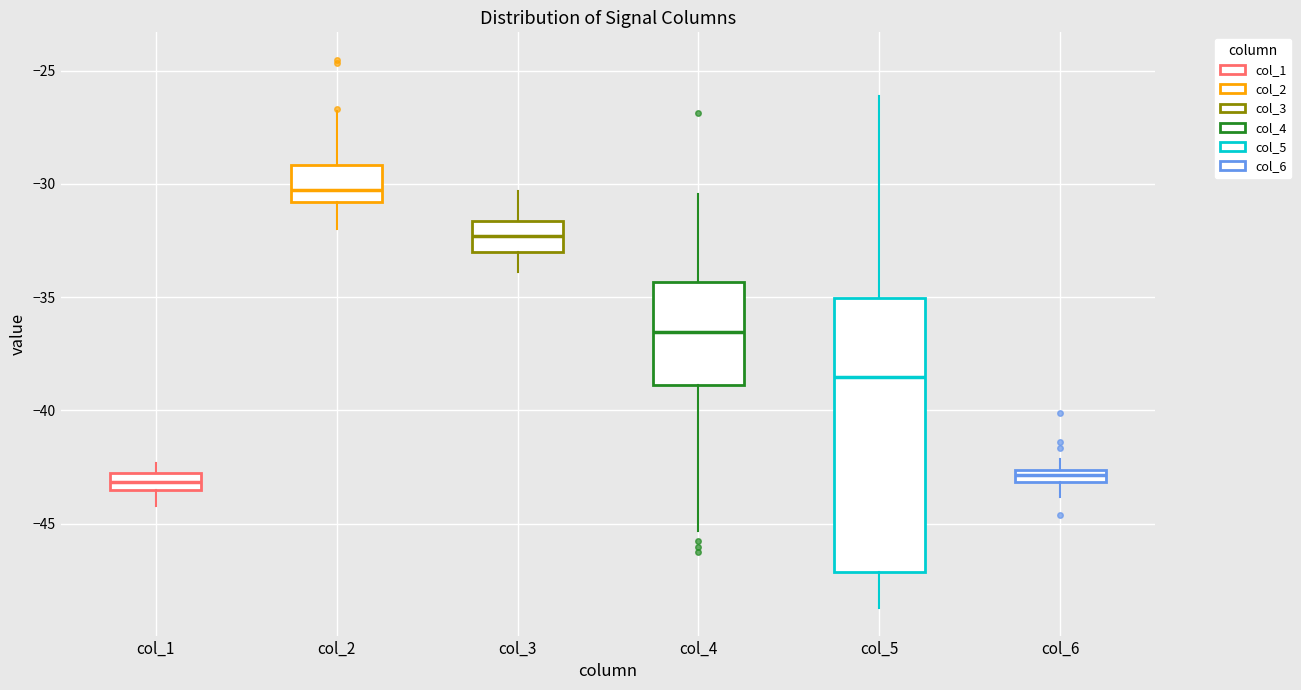

Where does the lower whisker of the box for col_5 end on the y-axis? The values are not printed on the chart, so give them approximately, as read against the axis.

-48.5